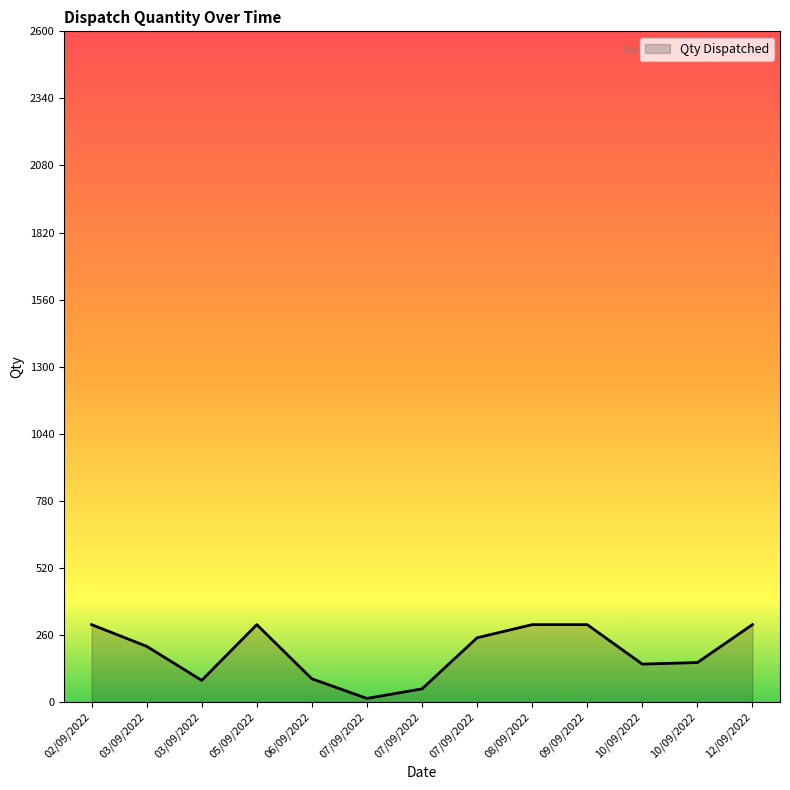

How many lines are shown in the chart?

1